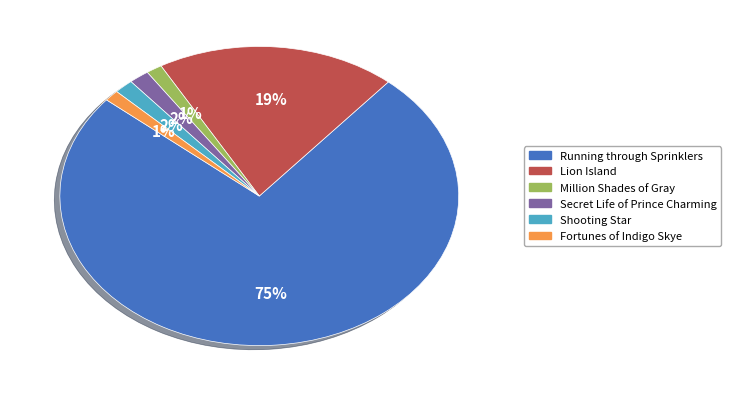

What is the largest slice in the pie chart?

Running through Sprinklers